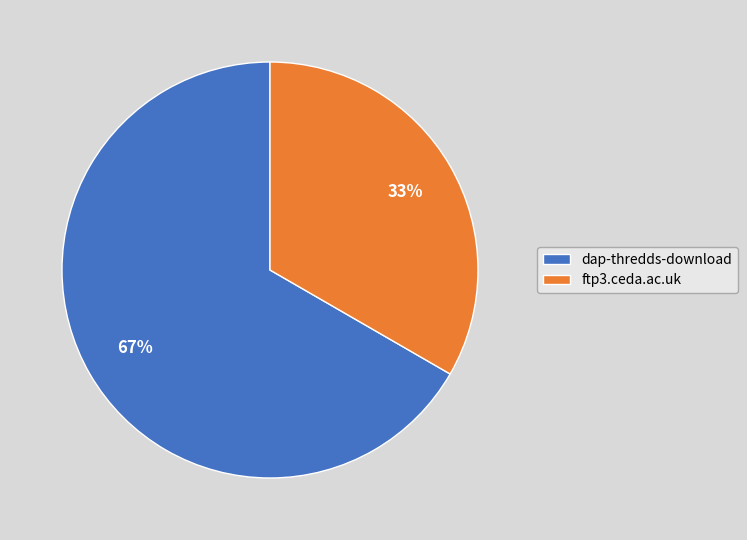

What is the ratio of the value at ftp3.ceda.ac.uk to the value at dap-thredds-download?

0.5